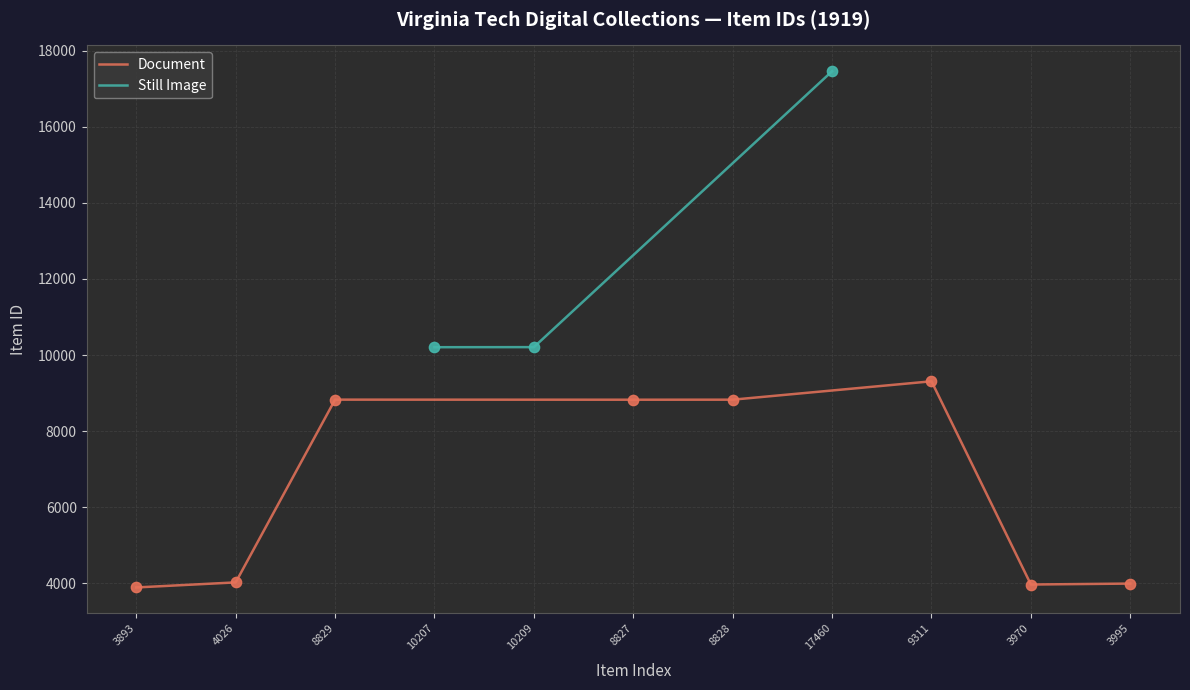

At which label is Still Image closest to 13833?

10209